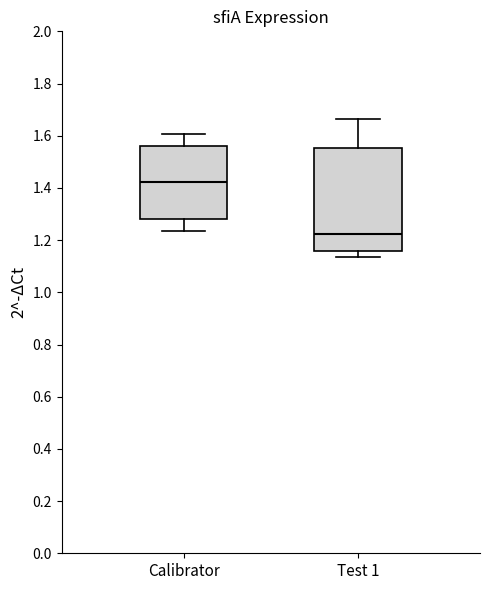

Where is the lower edge of the box for Test 1 on the y-axis? The values are not printed on the chart, so give them approximately, as read against the axis.

1.16